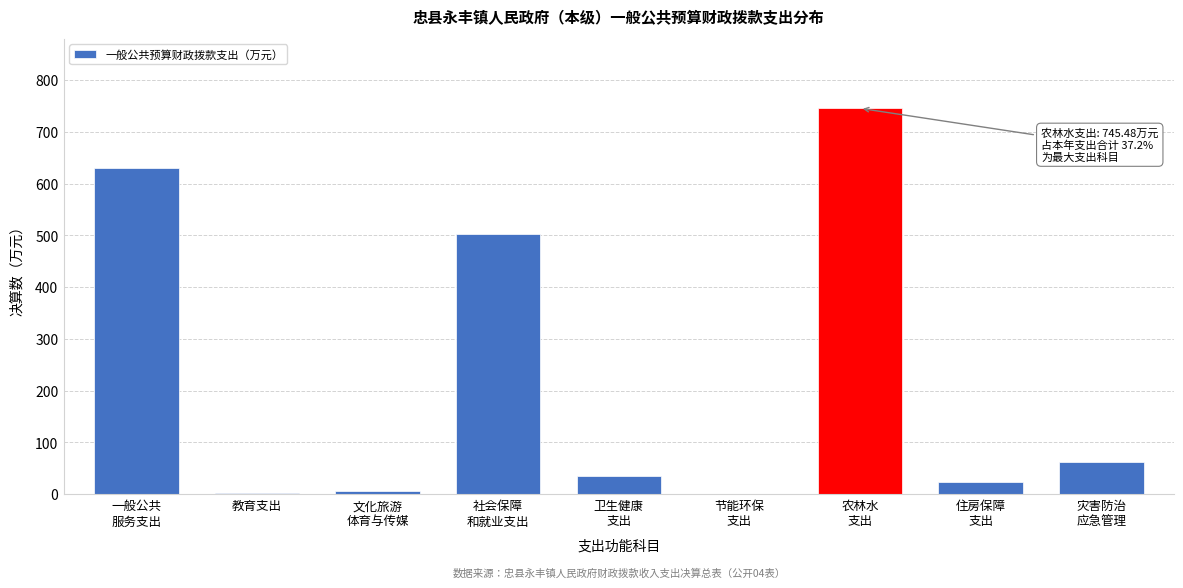

What is the greatest value displayed?

745.5